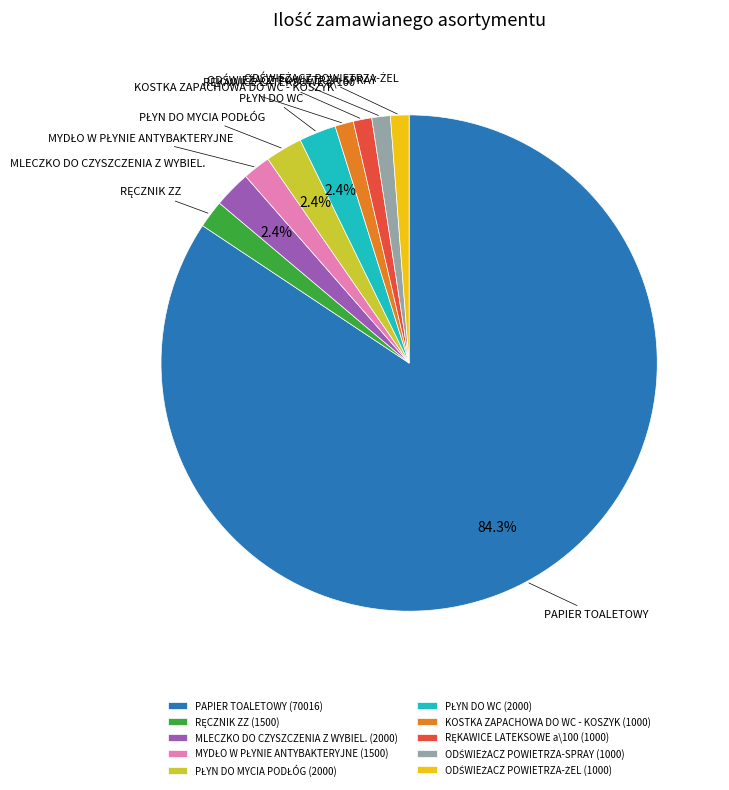

Does PAPIER TOALETOWY account for over 50% of the chart?

Yes